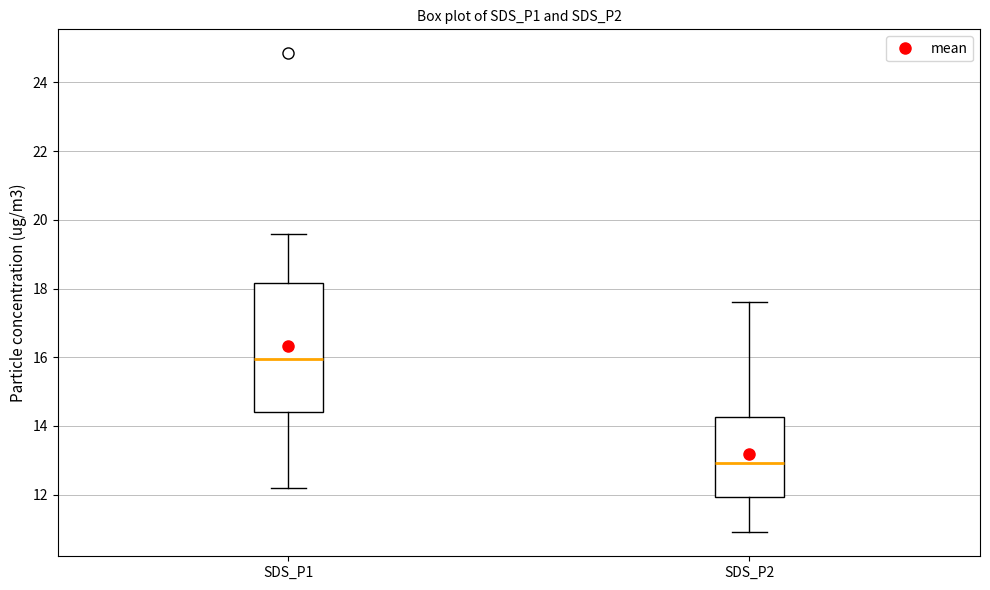

Reading left to right, transcribe this box plot: for each box, give where its median line is, the range the box spans, and where its two whiskers end, as read against the y-axis. The values are not printed on the chart, so give them approximately, as read against the axis.

SDS_P1: median 16.0, box 14.4 to 18.2, whiskers 12.2 to 19.6
SDS_P2: median 13.0, box 12.0 to 14.2, whiskers 11.0 to 17.6